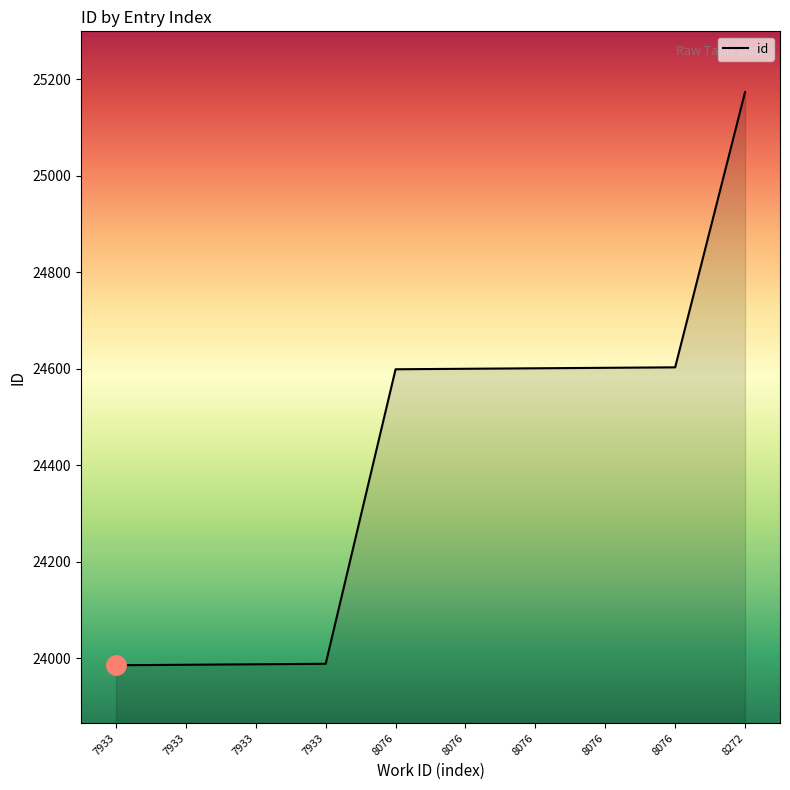

True or false: the data shows 8860 at 8076.

False